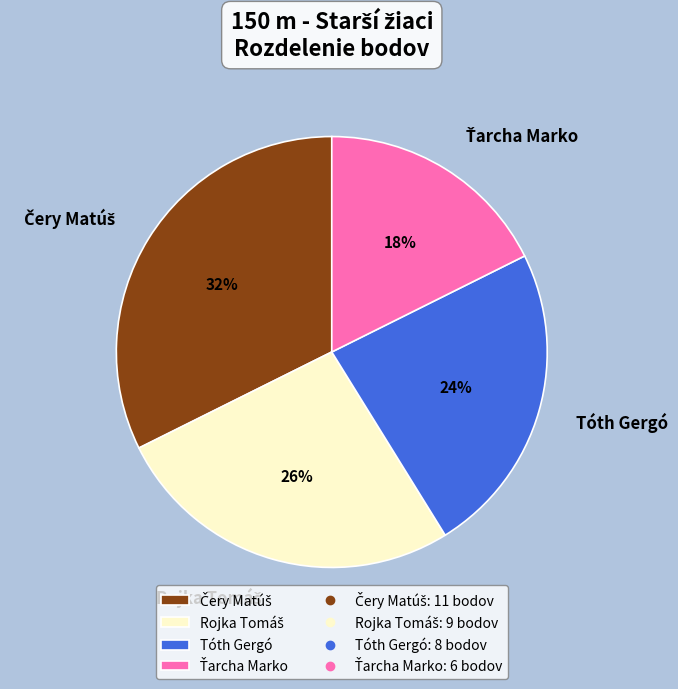

To the nearest percent, what is the average slice percentage?

25%